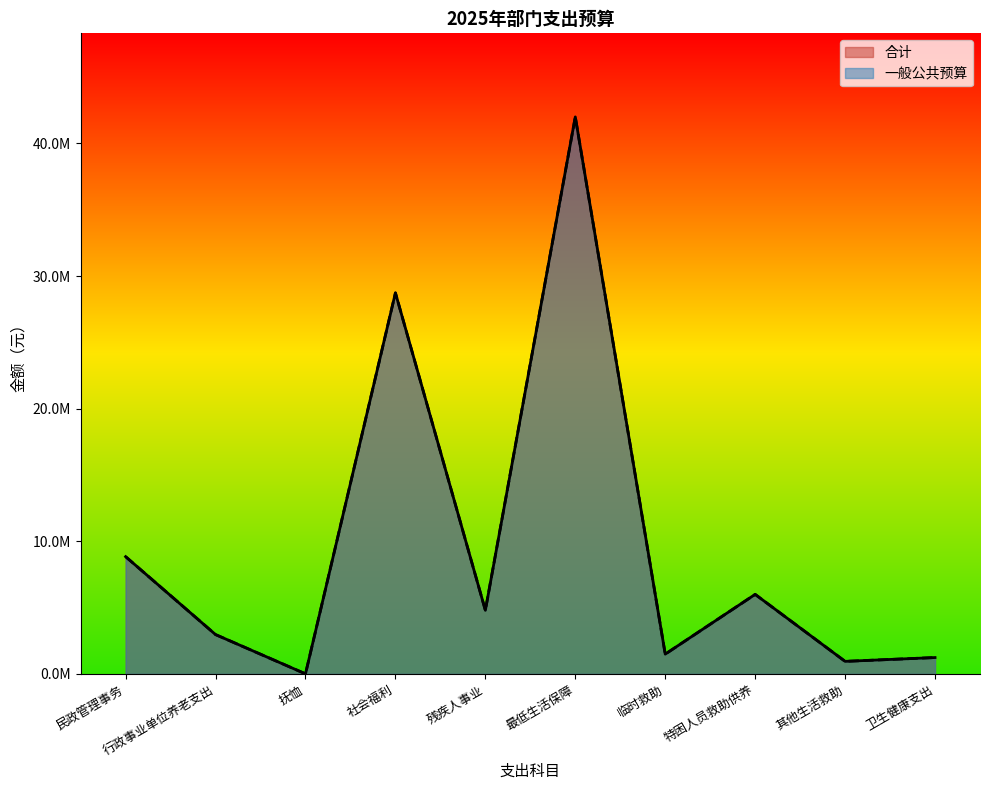

How many series are shown in this chart?

2